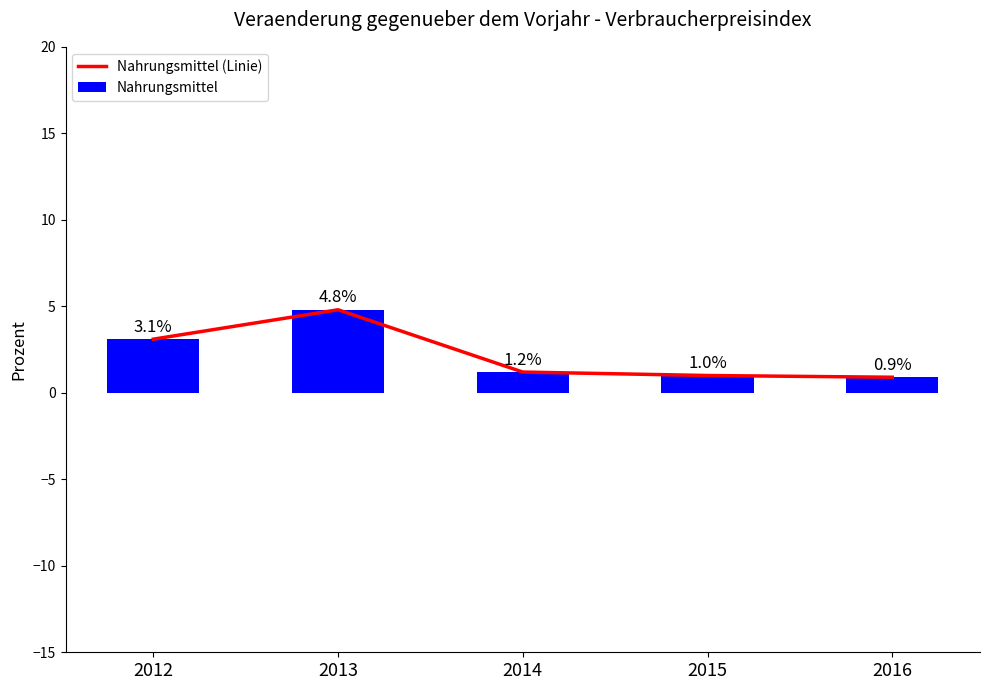

Which series changed the most between 2014 and 2015?

Nahrungsmittel (Linie)